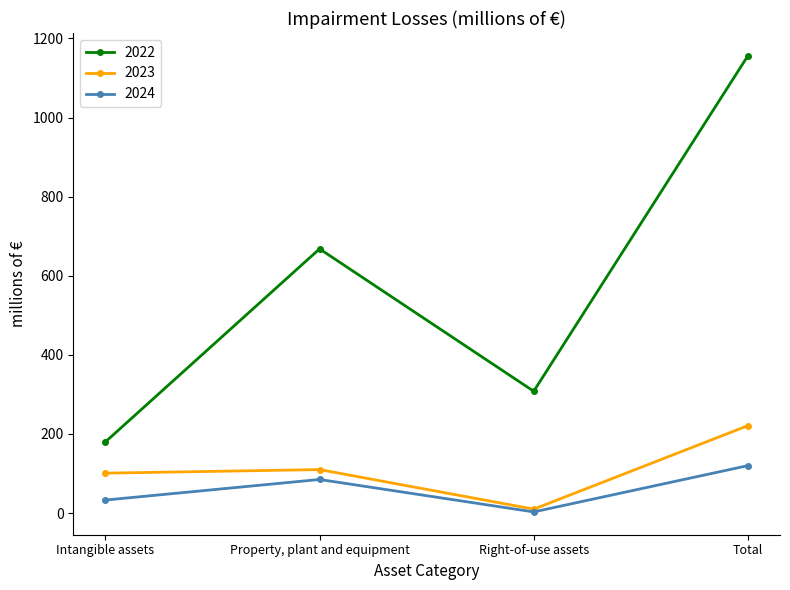

True or false: 2022 and 2023 intersect in this chart.

False